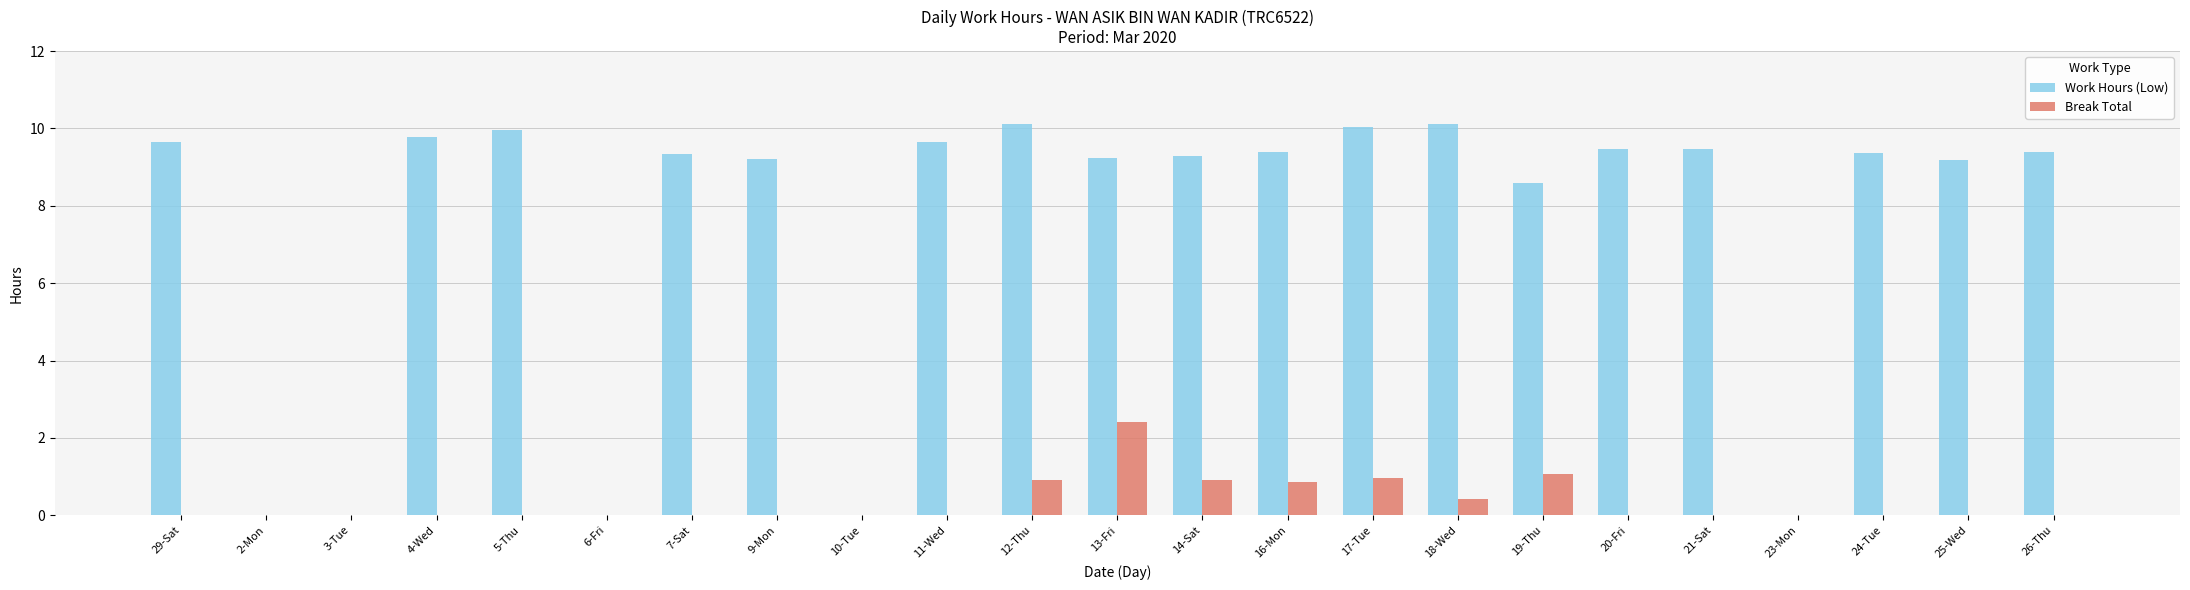

Is the value of Break Total at 4-Wed greater than the value of Work Hours (Low) at 29-Sat?

No